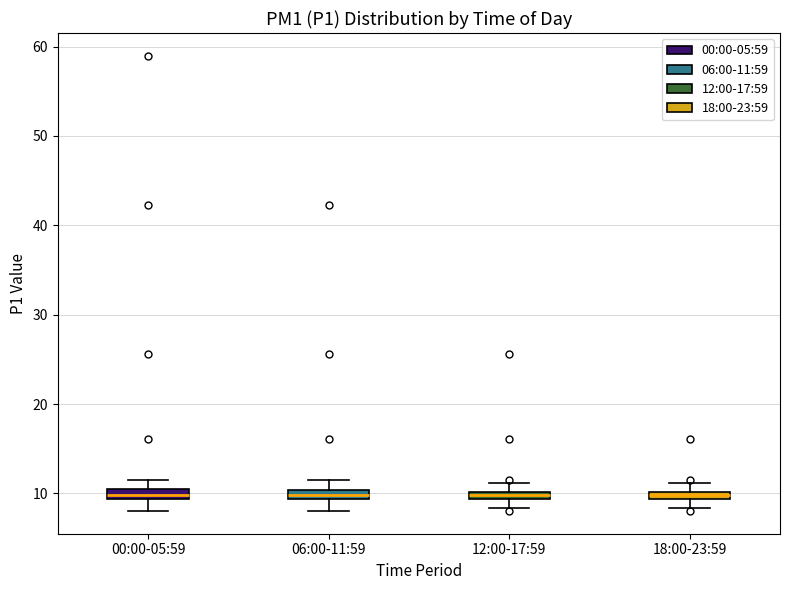

Where does the upper whisker of the box for 18:00-23:59 end on the y-axis? The values are not printed on the chart, so give them approximately, as read against the axis.

11